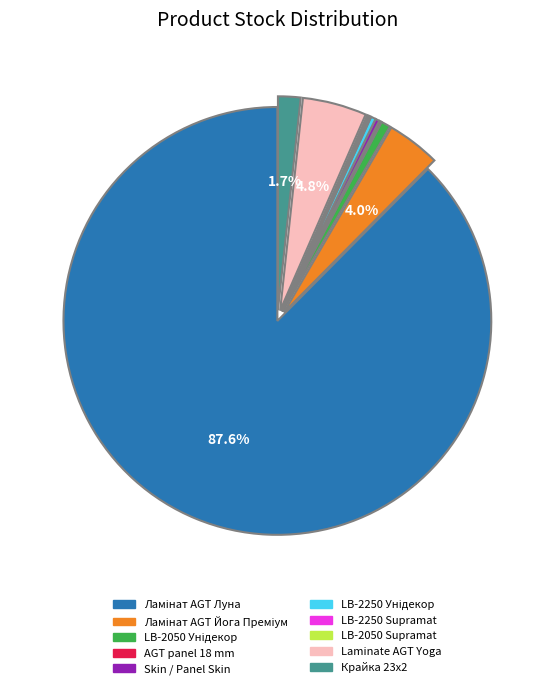

Is there any slice that represents more than half of the pie?

Yes